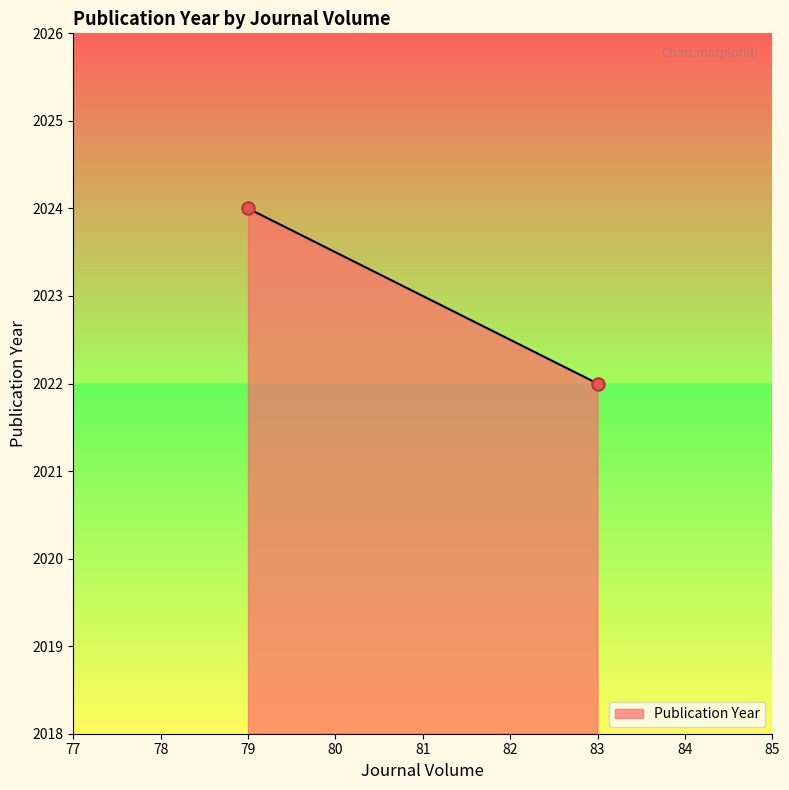

What is the average Y value?

2023